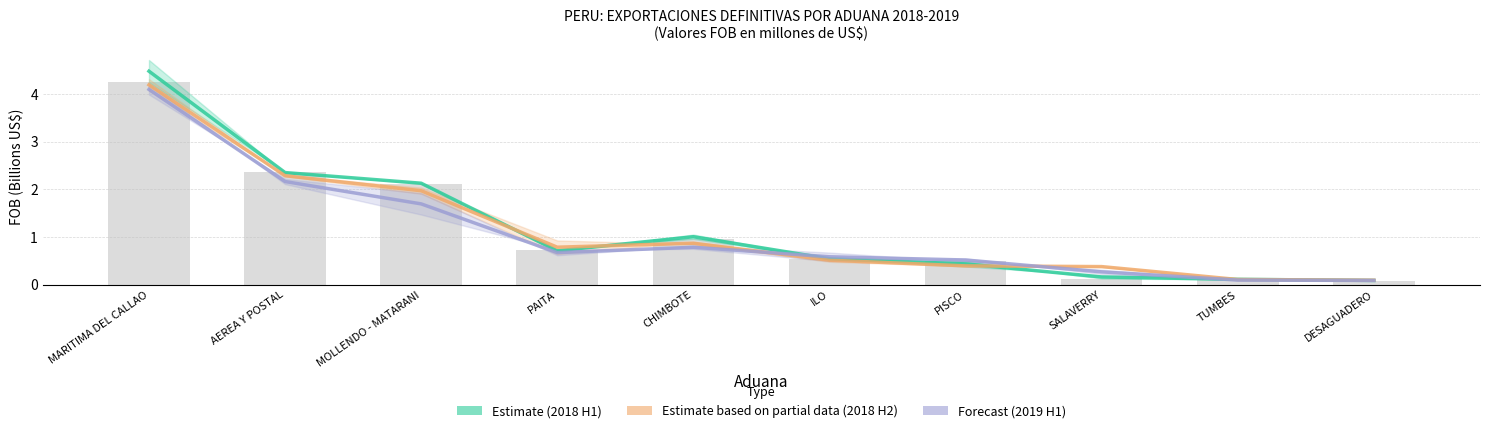

What are all the series names shown in the legend?

Estimate (2018 H1), Estimate based on partial data (2018 H2), Forecast (2019 H1)